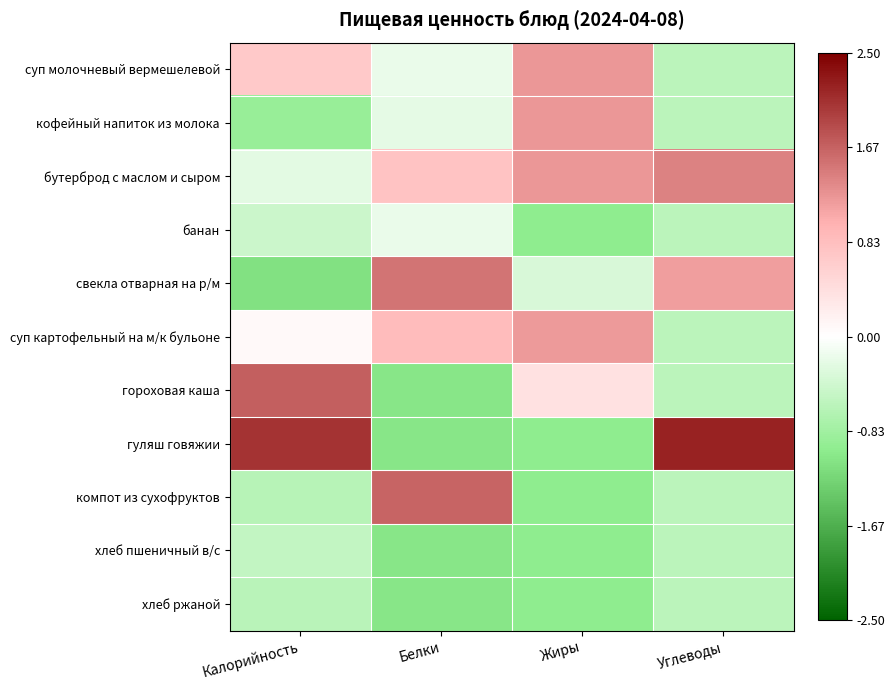

Rank the series by their maximum value, from highest to lowest.

гуляш говяжии, гороховая каша, компот из сухофруктов, свекла отварная на р/м, бутерброд с маслом и сыром, суп молочневый вермешелевой, кофейный напиток из молока, суп картофельный на м/к бульоне, банан, хлеб пшеничный в/с, хлеб ржаной